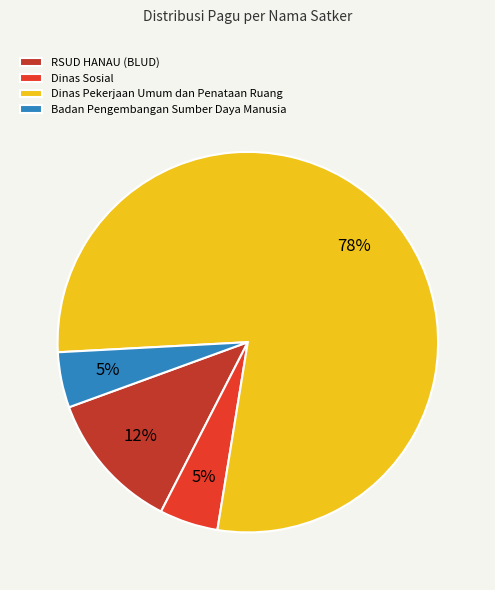

What is the largest slice in the pie chart?

Dinas Pekerjaan Umum dan Penataan Ruang